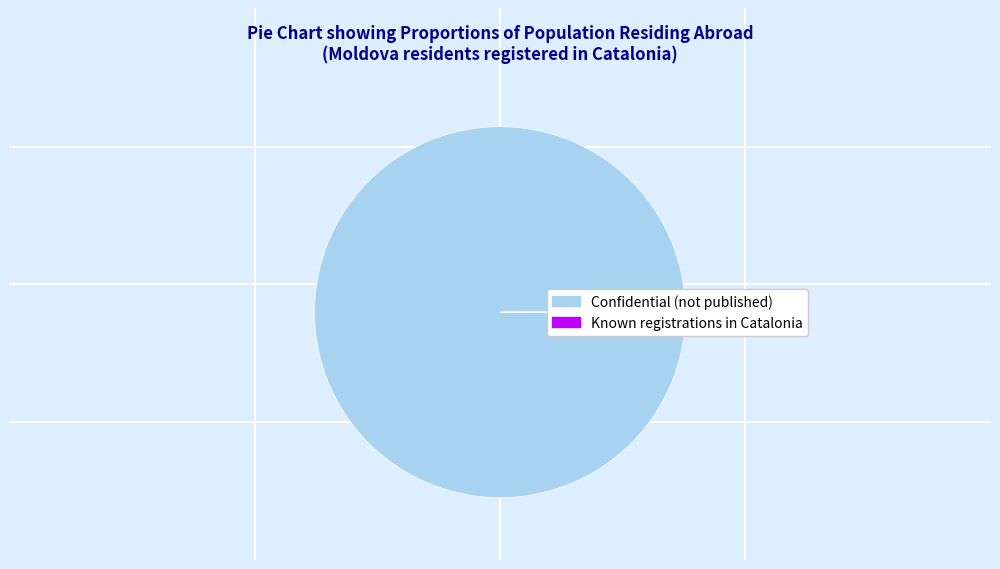

Does any single category account for the majority?

Yes